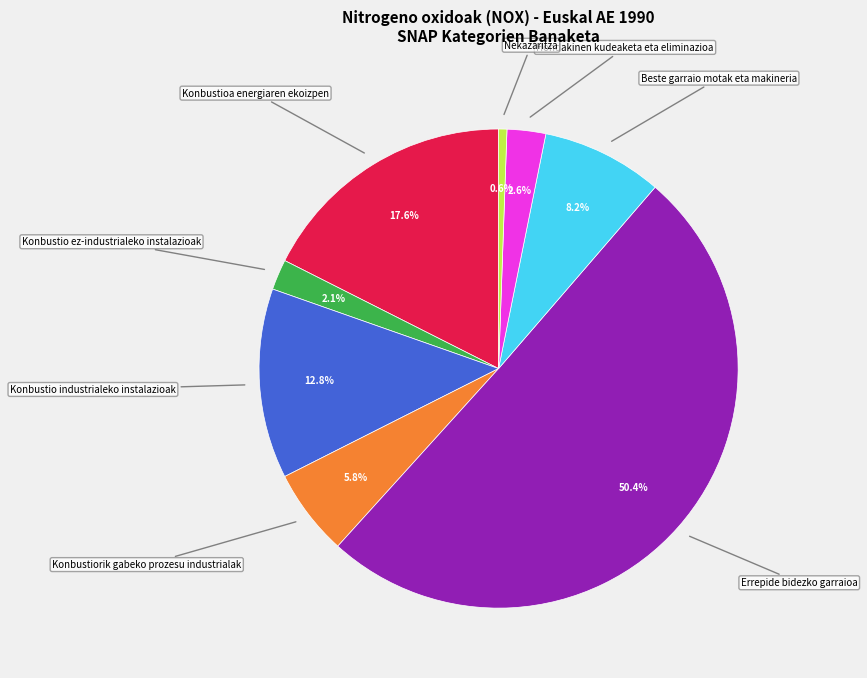

Count the number of slices in the pie.

8